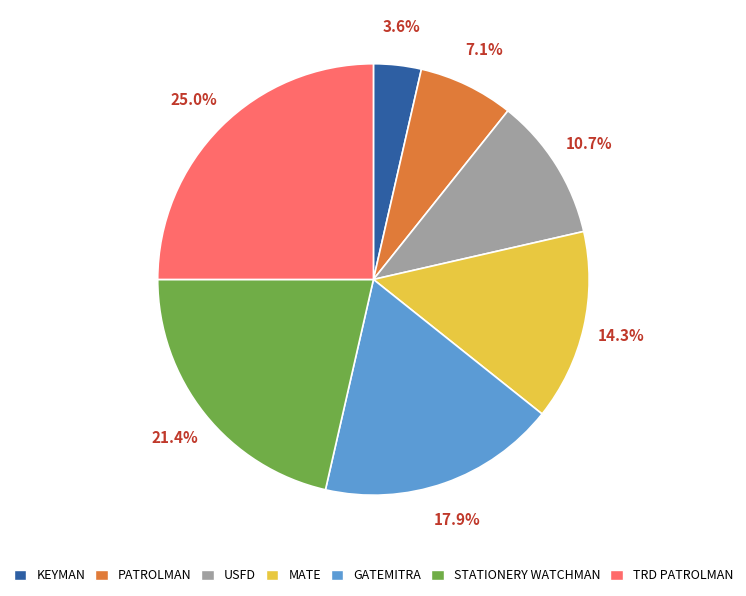

Rank the categories by value from highest to lowest.

TRD PATROLMAN, STATIONERY WATCHMAN, GATEMITRA, MATE, USFD, PATROLMAN, KEYMAN